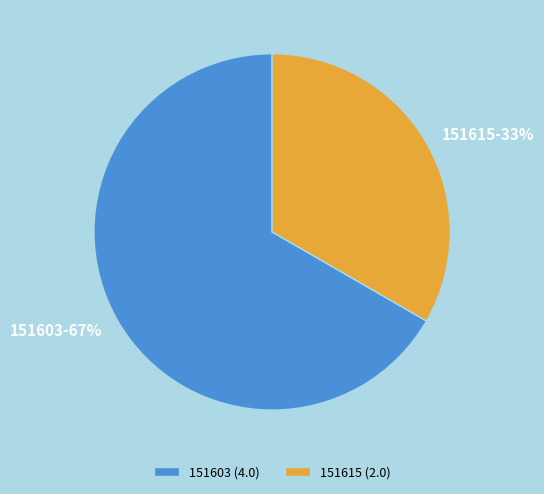

Which category accounts for the majority?

151603